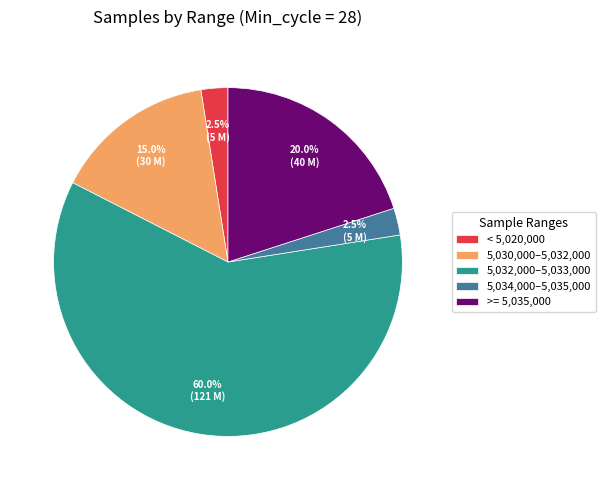

Which category has the biggest portion of the pie?

5,032,000–5,033,000